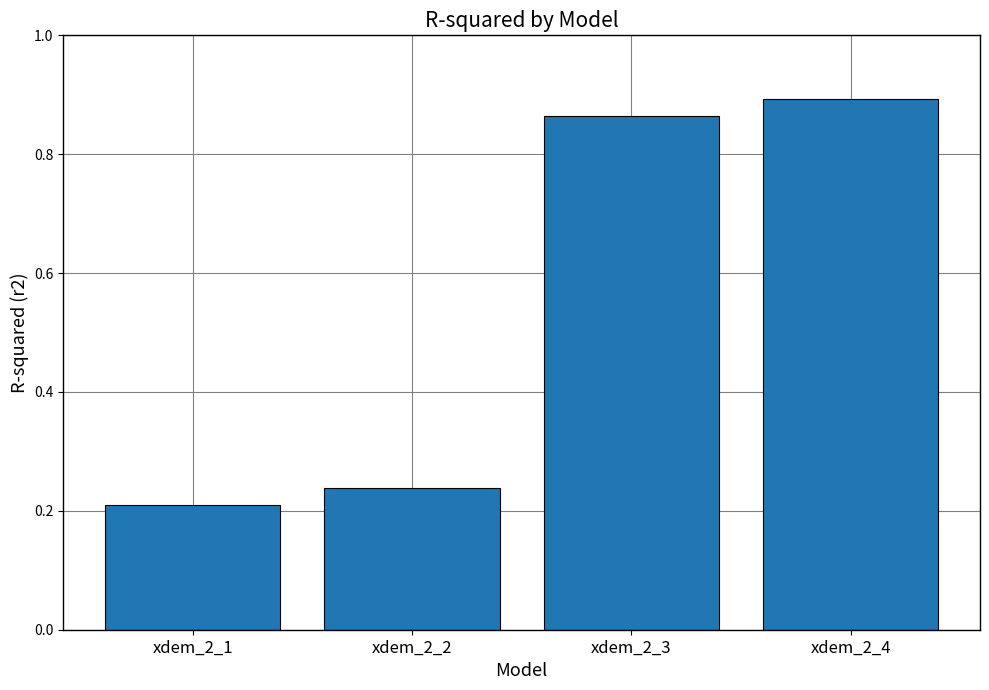

What is the difference between the values at xdem_2_1 and xdem_2_3?

0.7